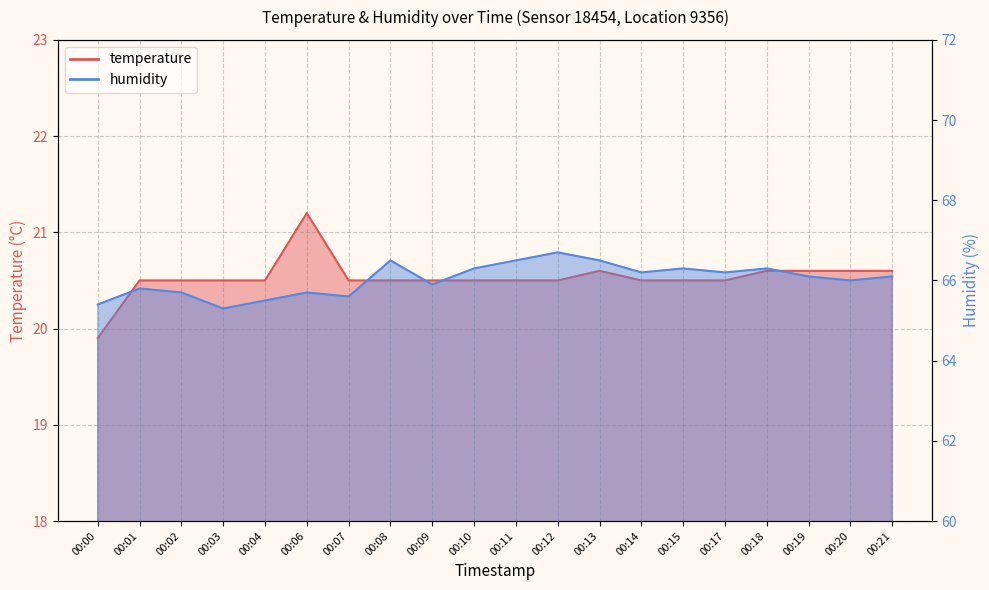

What is the value of the humidity point at the 6th from the left?

65.7